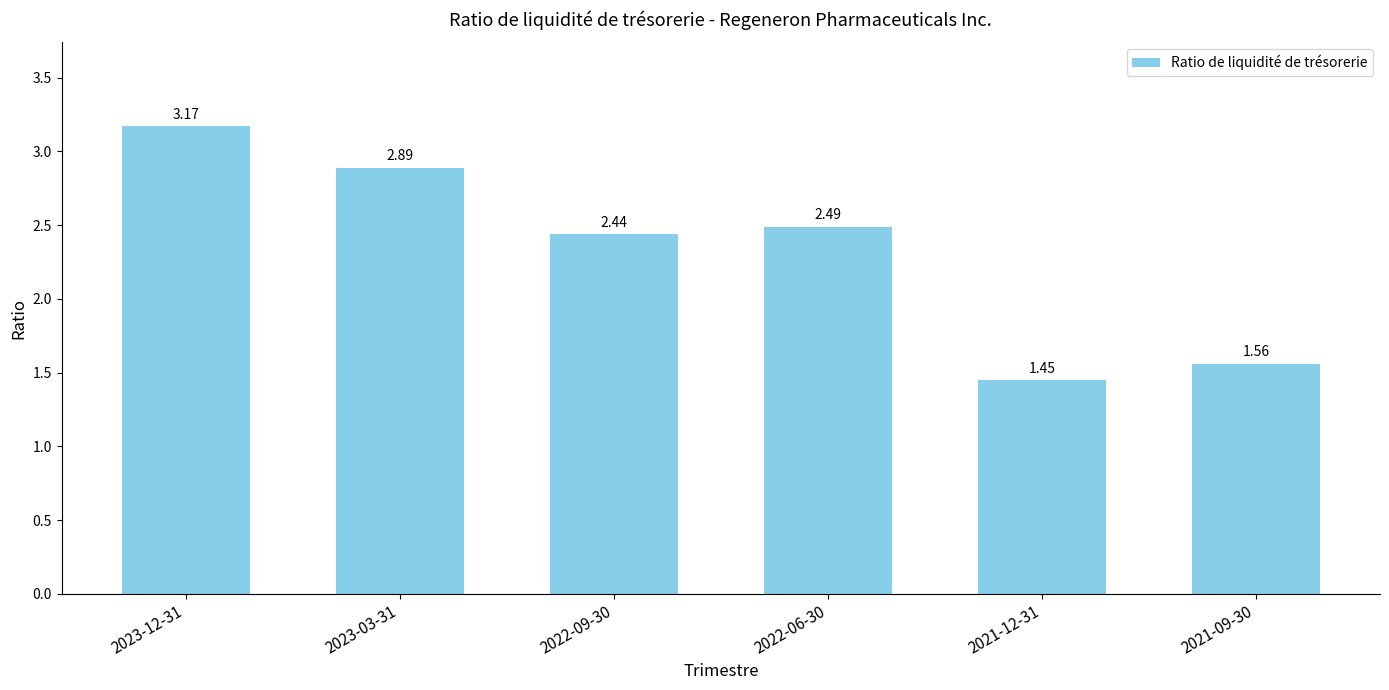

Count the values in the range 1 to 2.

2